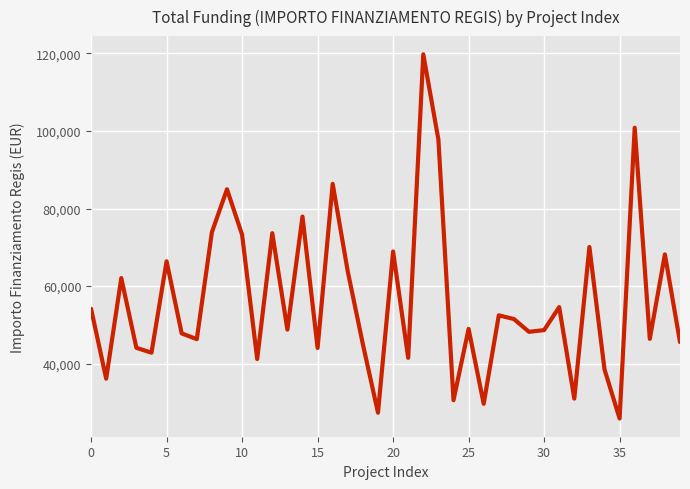

What is the difference between the maximum and minimum values?

93941.0